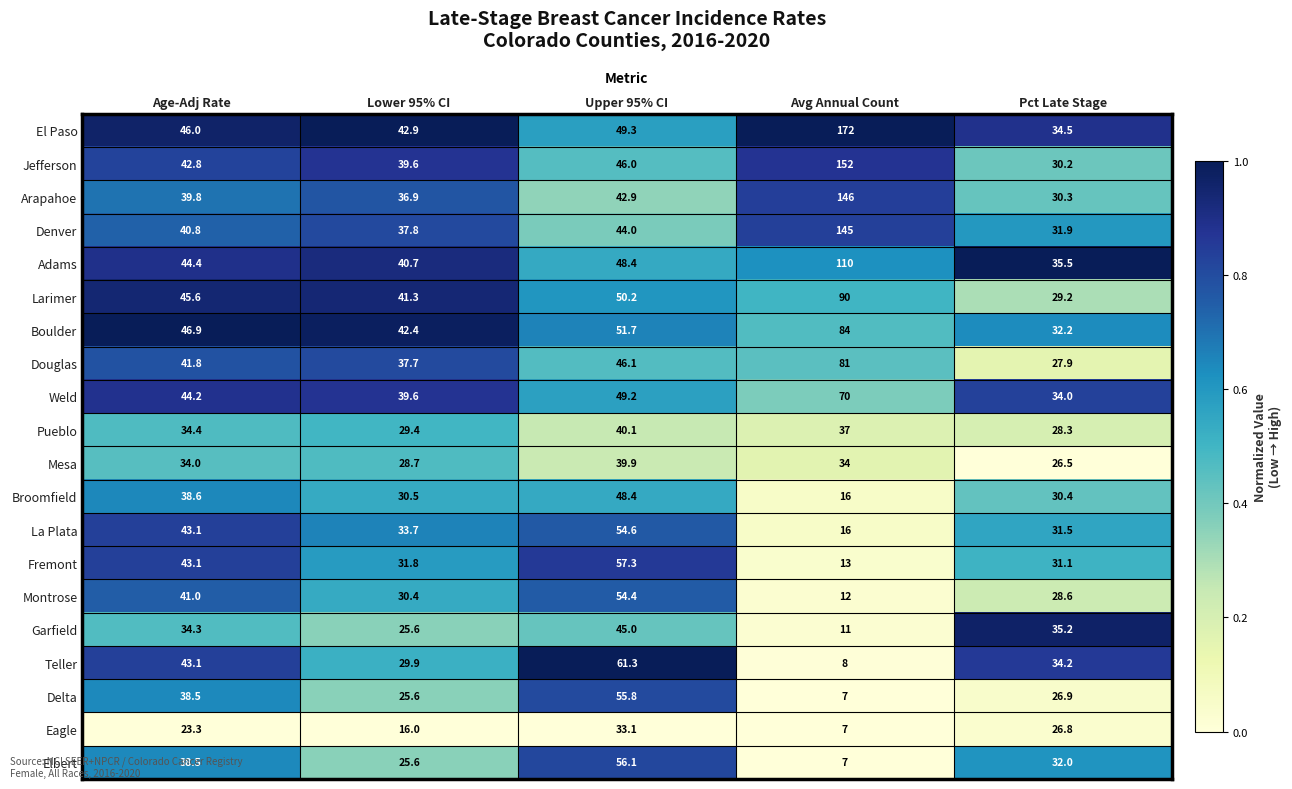

List the labels in order of Douglas value, smallest first.

Pct Late Stage, Lower 95% CI, Age-Adj Rate, Upper 95% CI, Avg Annual Count